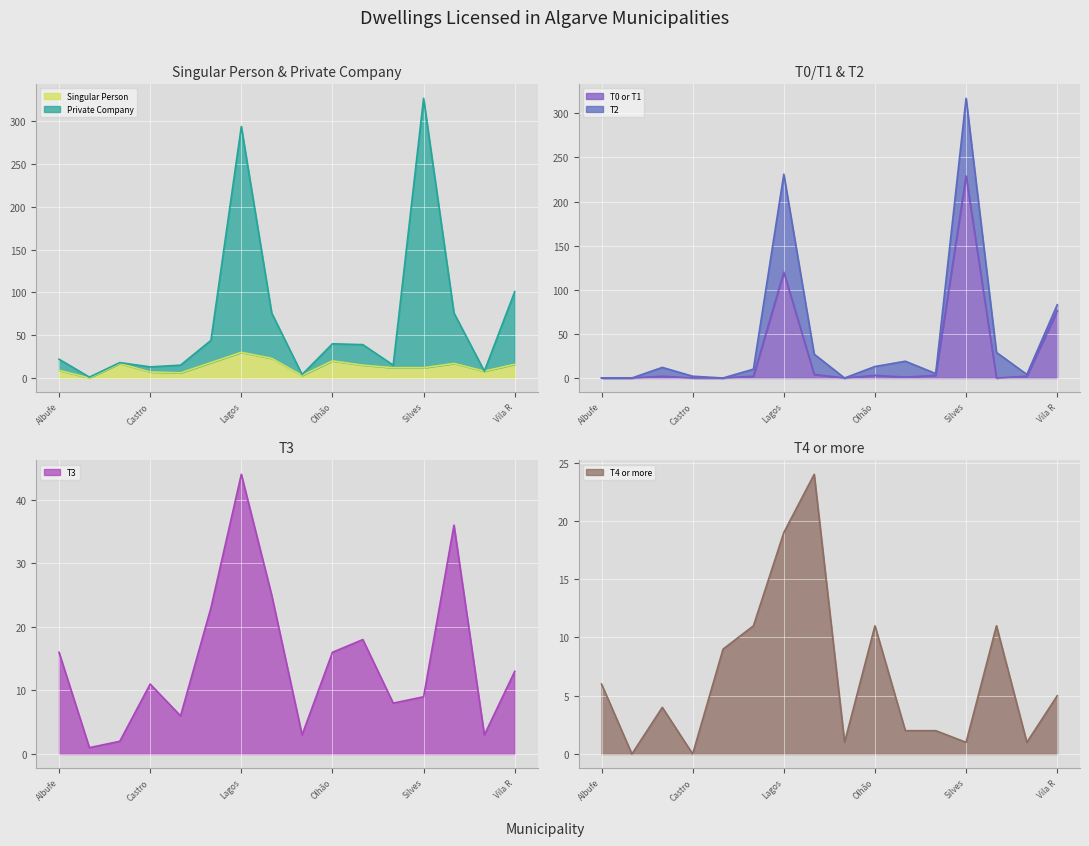

At which category does the chart reach its peak across all series?

Silves